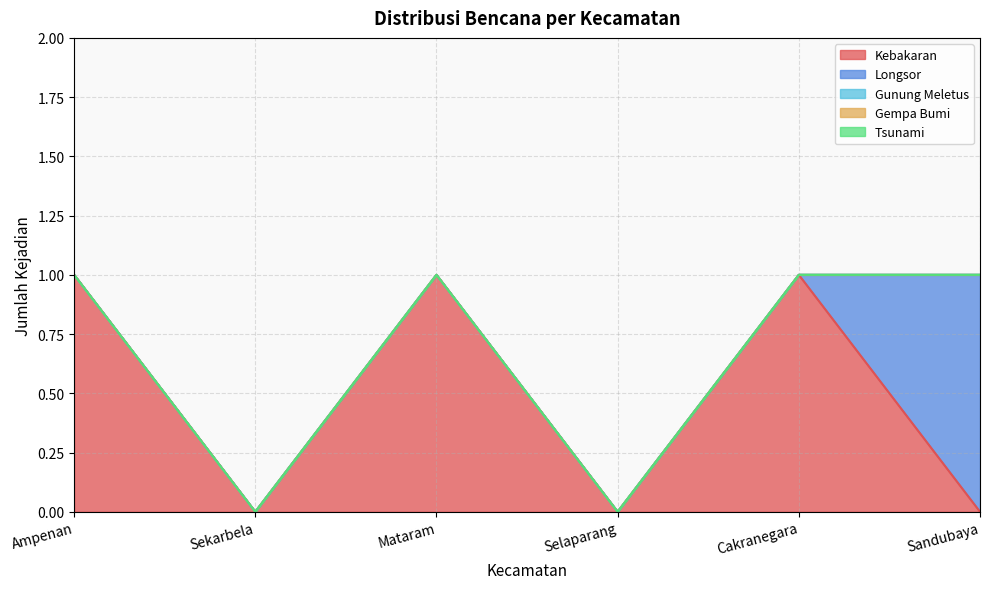

How many positive values does the Longsor series have?

1